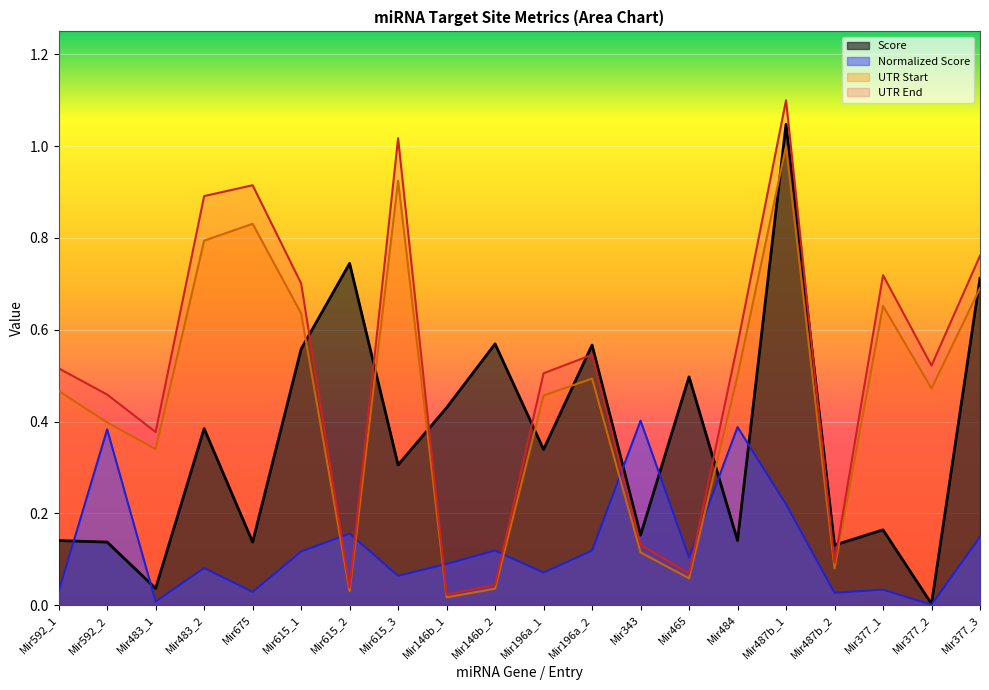

Is it true that Score equals 0.2 at Mir592_2?

False